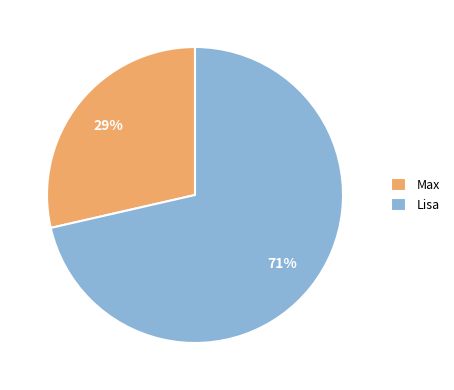

Which slice is the smallest?

Max